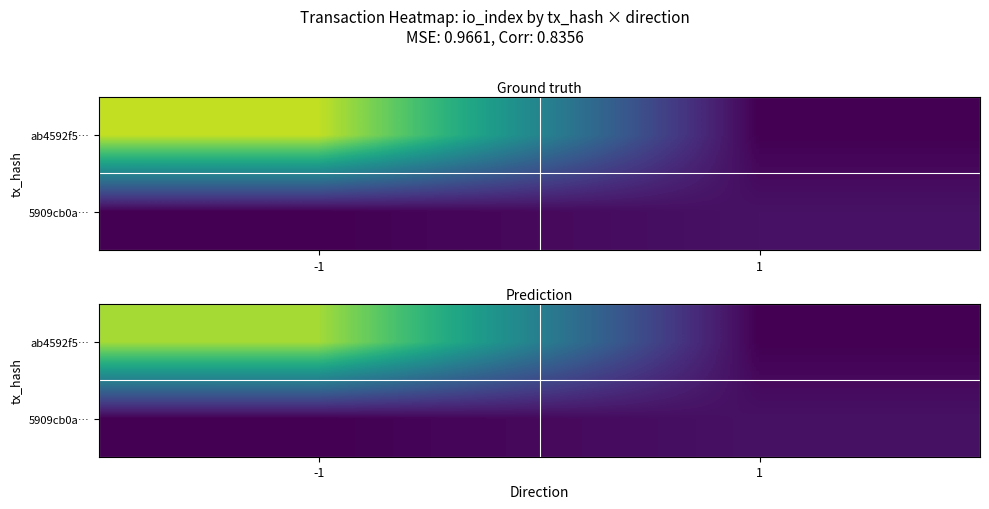

At which label does ab4592f5… reach its peak?

-1